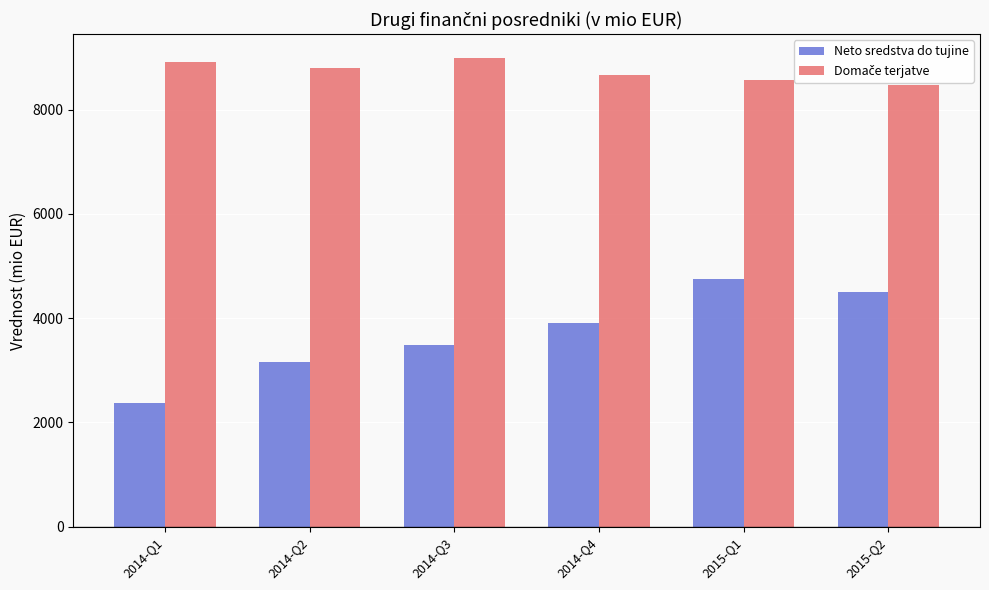

The value of Neto sredstva do tujine at 2014-Q2 is 3160.7. True or false?

True